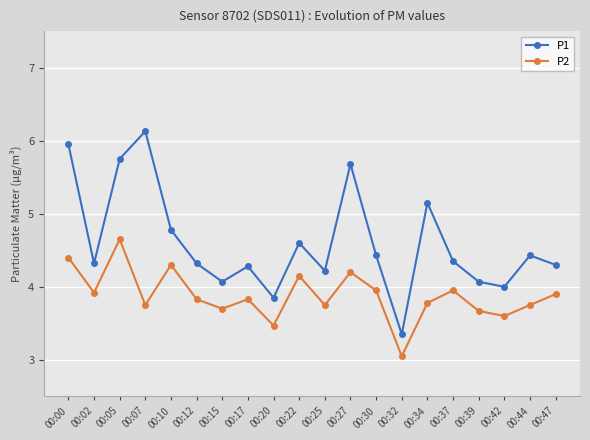

What is the maximum value shown in the chart?

6.1